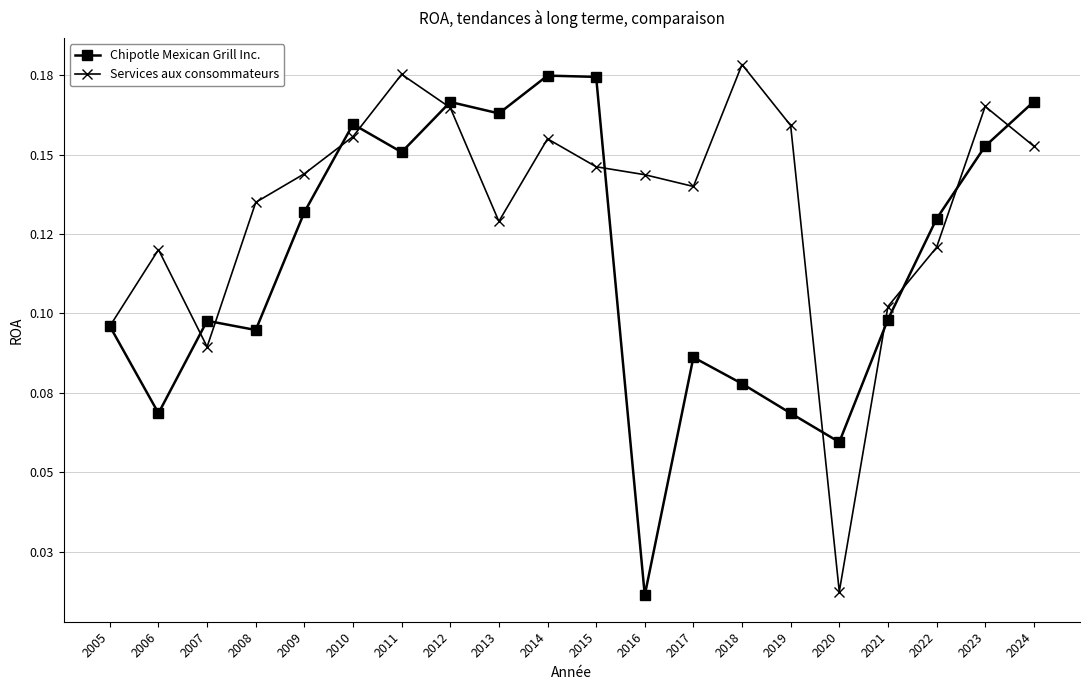

What is the difference between the second highest and minimum values in the Services aux consommateurs series?

0.2